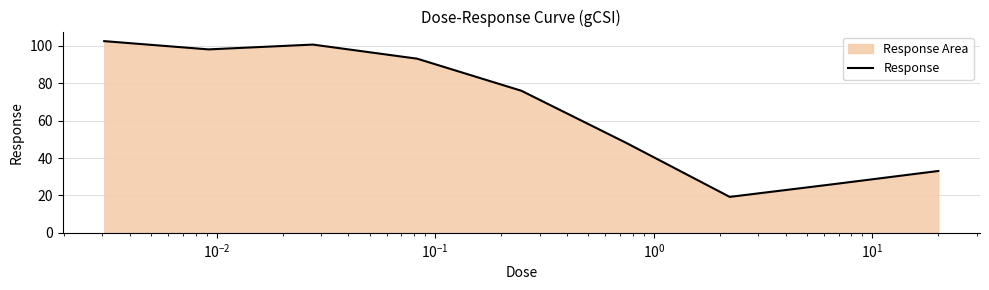

What is the difference between the maximum and minimum values?

83.3